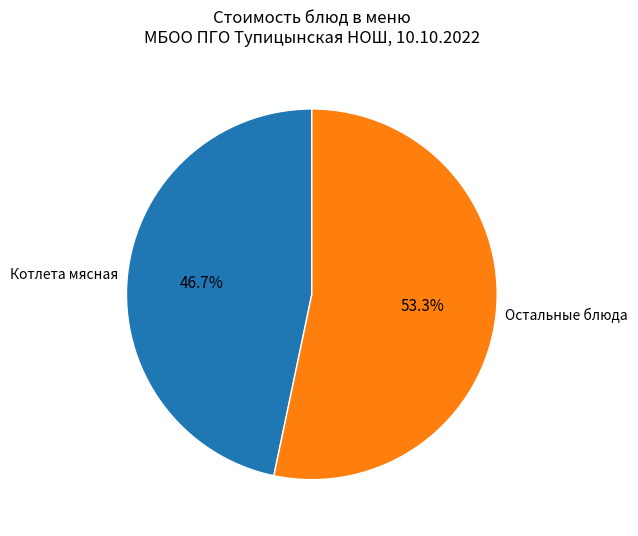

Is there any slice that represents more than half of the pie?

Yes